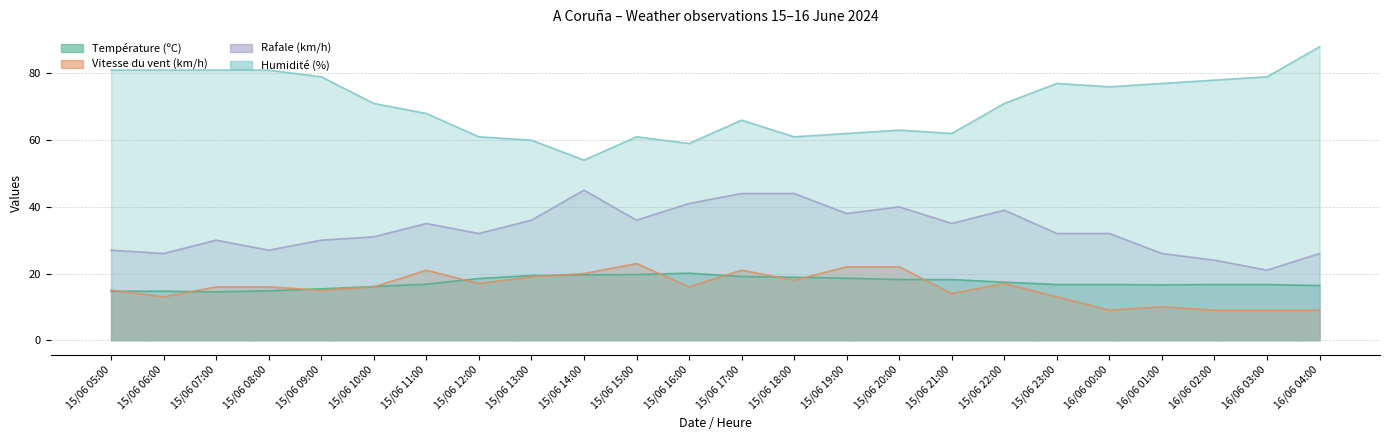

At which category is the sum across all series the highest?

15/06 17:00